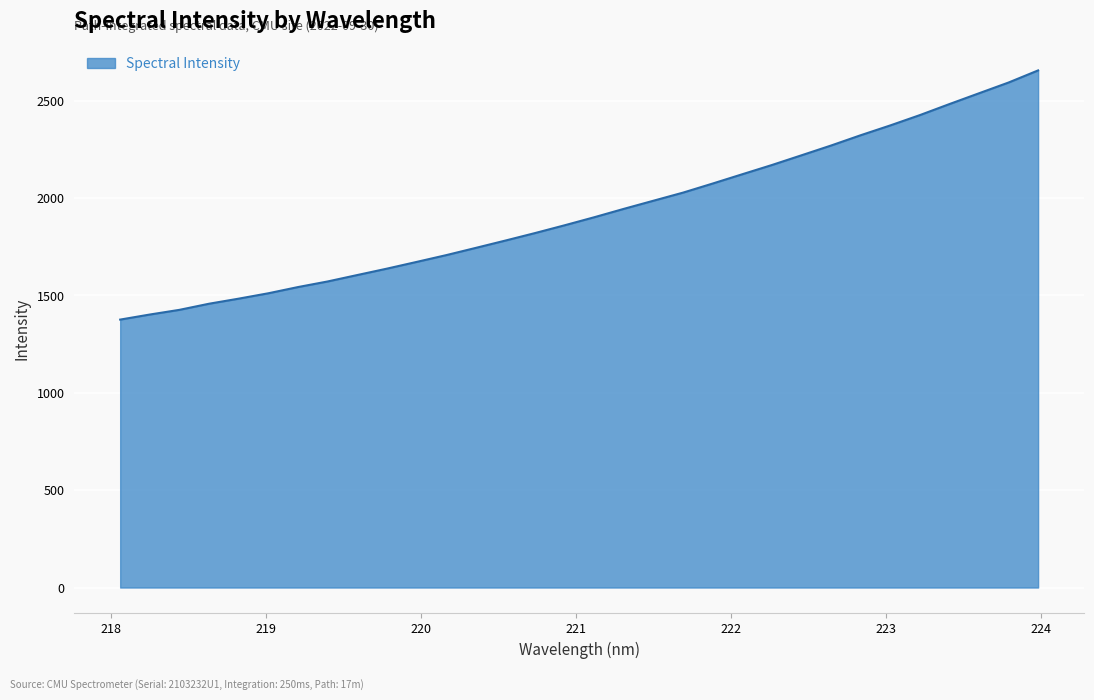

What is the greatest value displayed?

2656.0